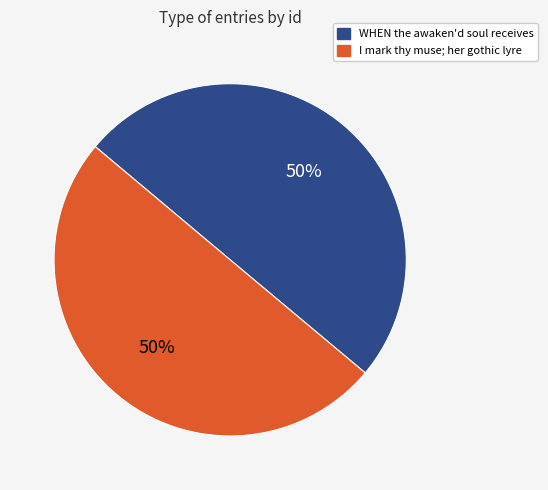

Approximately how many times larger is the value at I mark thy muse; her gothic lyre compared to WHEN the awaken'd soul receives?

1.0